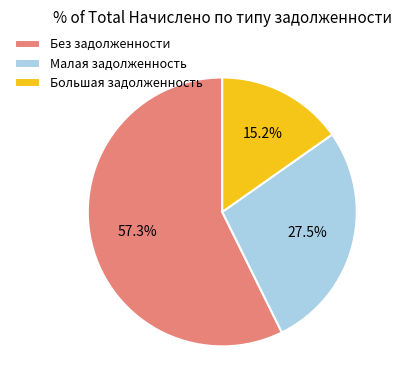

Is there any slice that represents more than half of the pie?

Yes